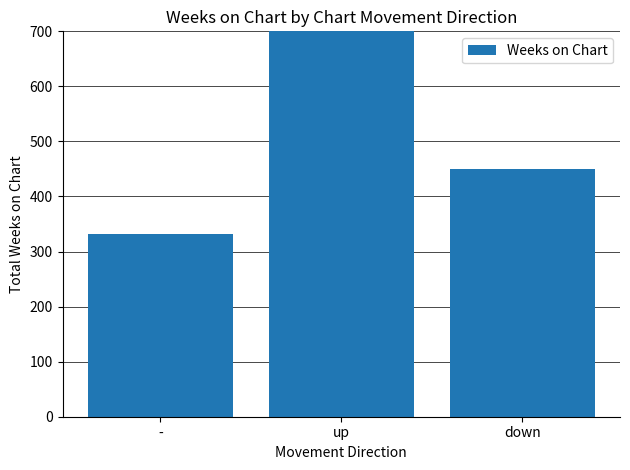

Rank the categories by value from lowest to highest.

-, down, up